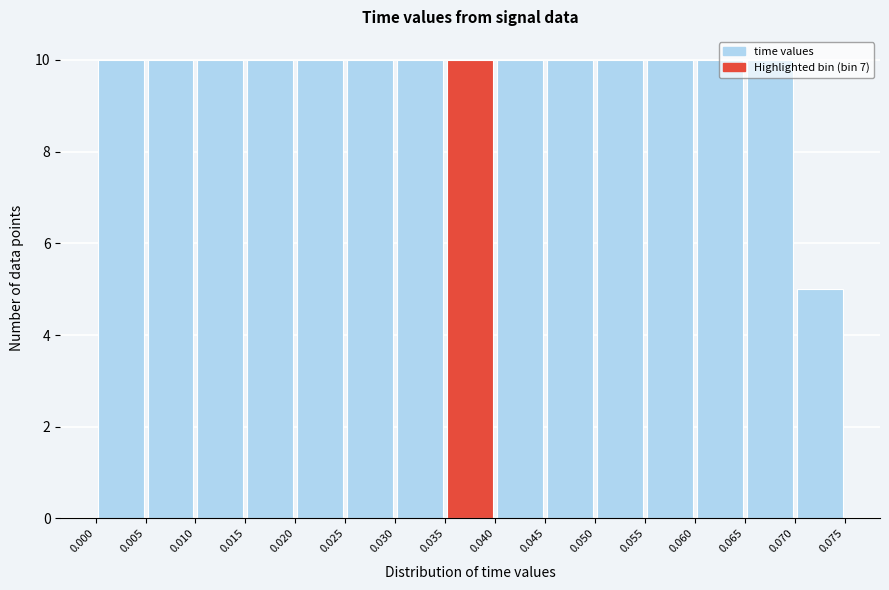

Reading left to right, transcribe this chart: for each bar, give the range it covers on the x-axis and its height. The values are not printed on the chart, so give them approximately, as read against the axis.

0.000 to 0.005: 10
0.005 to 0.010: 10
0.010 to 0.015: 10
0.015 to 0.020: 10
0.020 to 0.025: 10
0.025 to 0.030: 10
0.030 to 0.035: 10
0.035 to 0.040: 10
0.040 to 0.045: 10
0.045 to 0.050: 10
0.050 to 0.055: 10
0.055 to 0.060: 10
0.060 to 0.065: 10
0.065 to 0.070: 10
0.070 to 0.075: 5